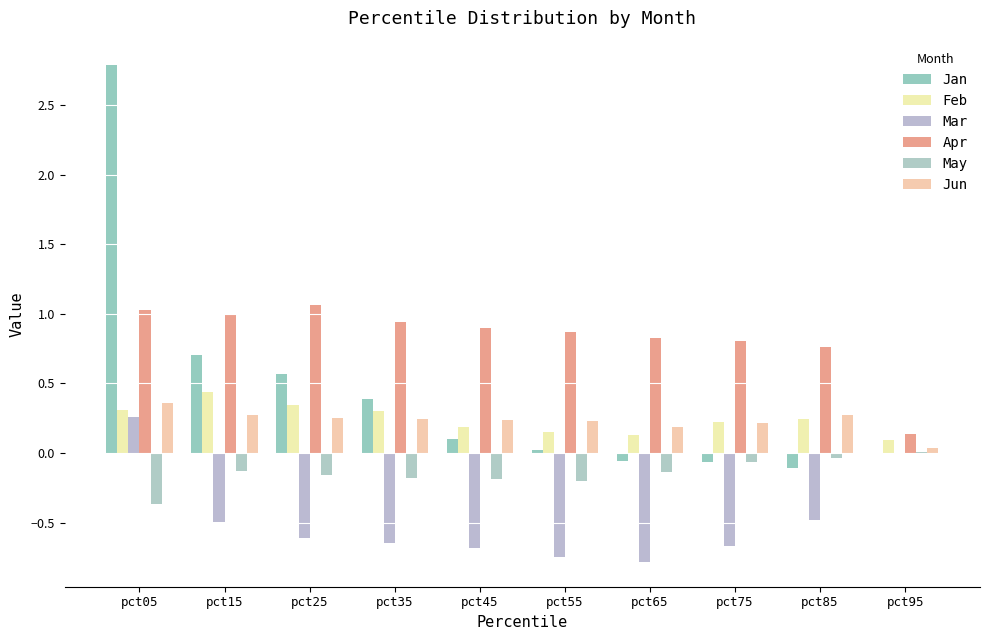

Count the number of categories in the chart.

10